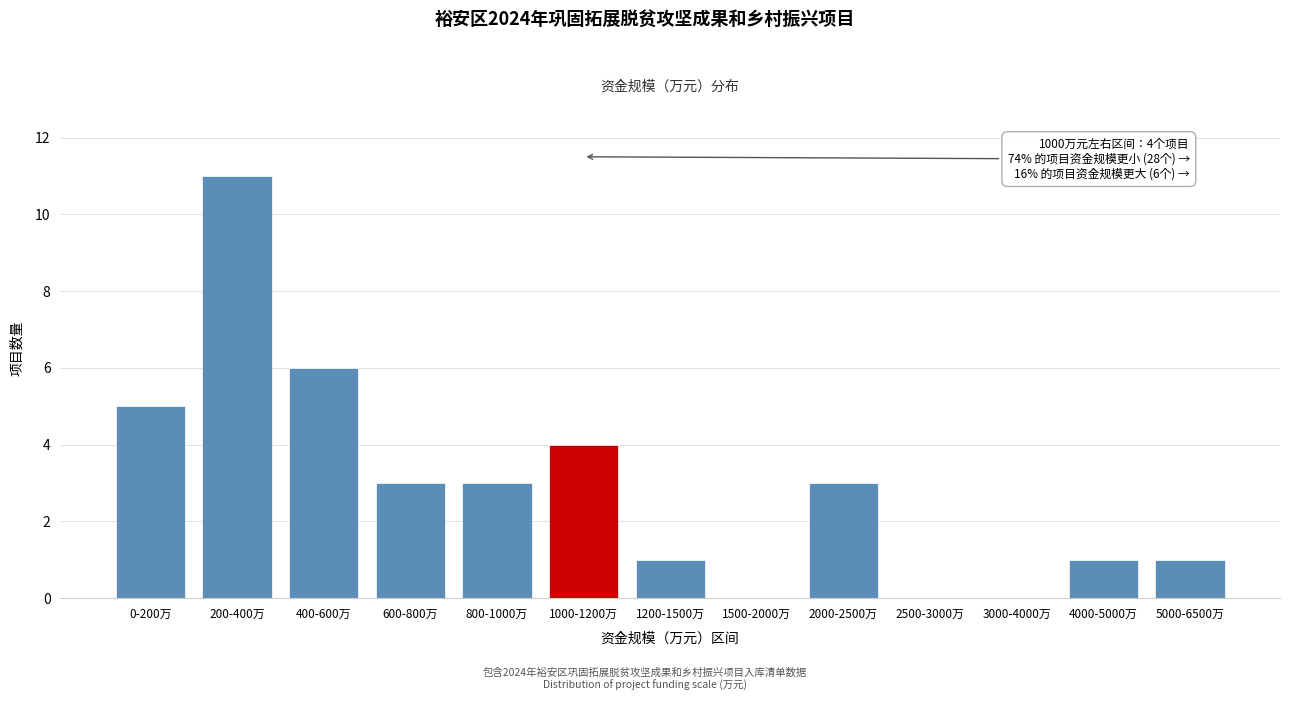

Reading right to left, what are all the values shown in this chart?

5000-6500万=1	4000-5000万=1	3000-4000万=0	2500-3000万=0	2000-2500万=3	1500-2000万=0	1200-1500万=1	1000-1200万=4	800-1000万=3	600-800万=3	400-600万=6	200-400万=11	0-200万=5